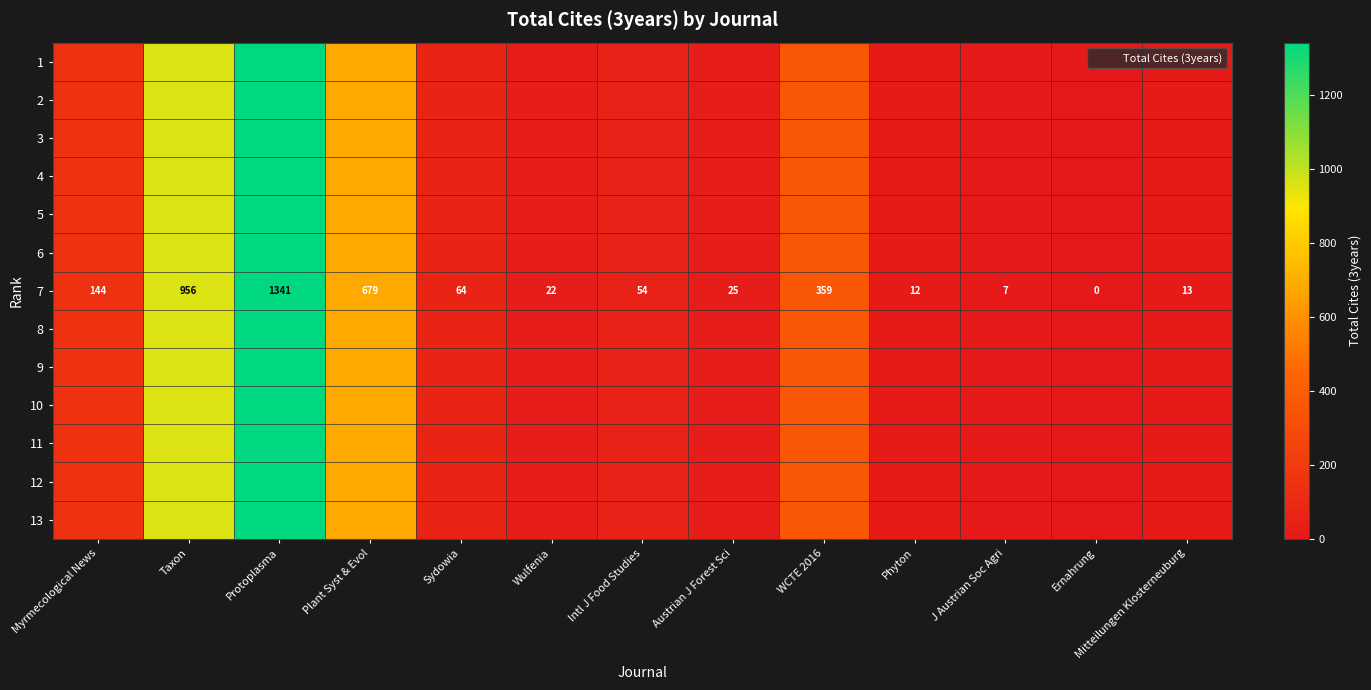

What is the maximum value shown in the chart?

1341